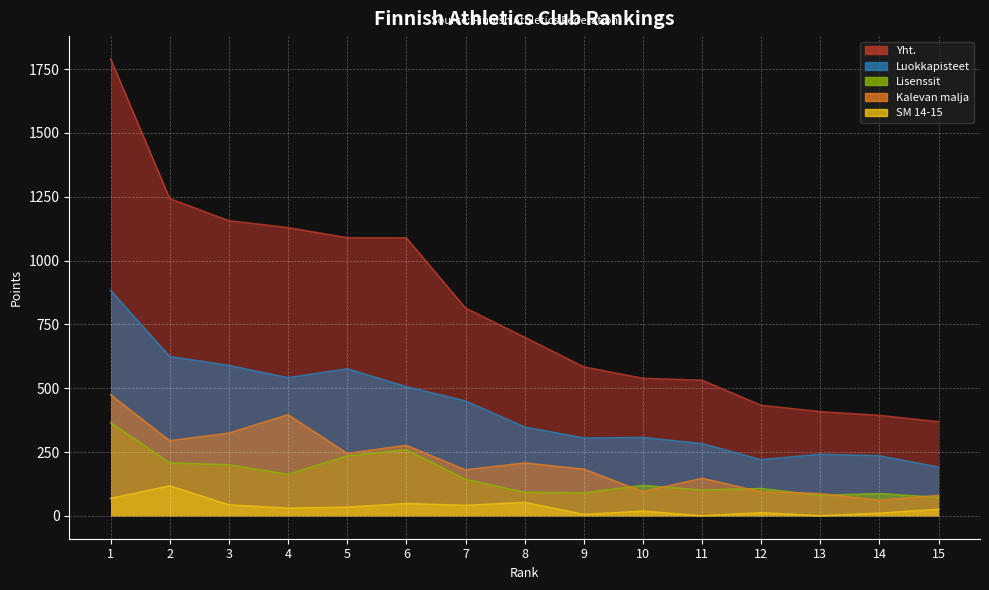

True or false: SM 14-15 has more than 2 points higher than both neighbors.

True